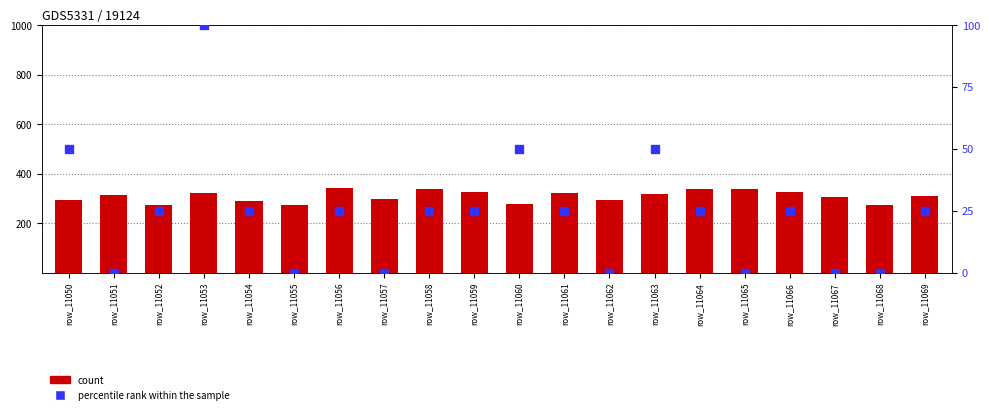

What is the sum of all count values?

6168